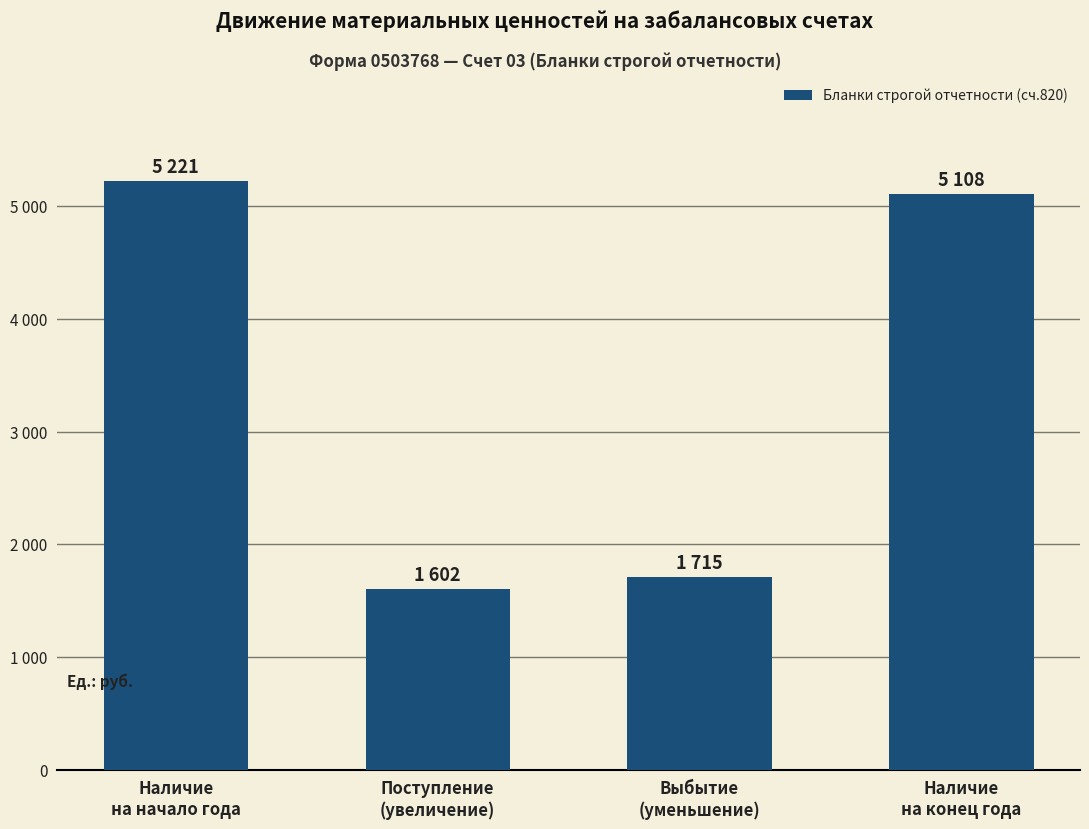

What is the difference between the maximum and minimum values?

3619